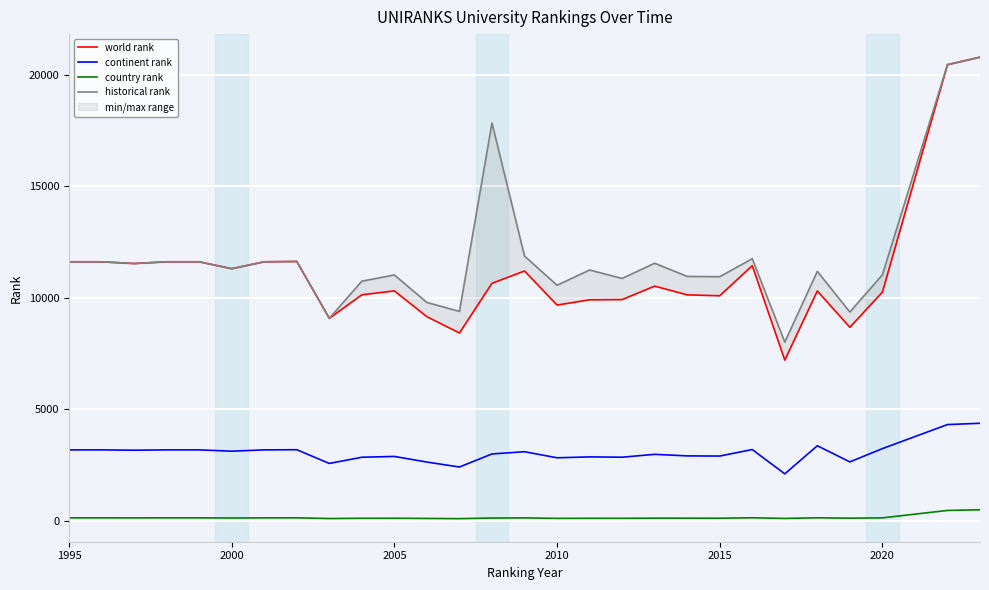

Count the number of categories in the chart.

28